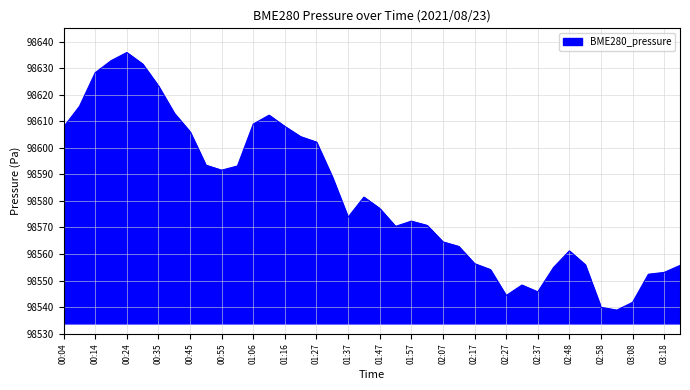

What is the difference between the maximum and minimum values?

97.0